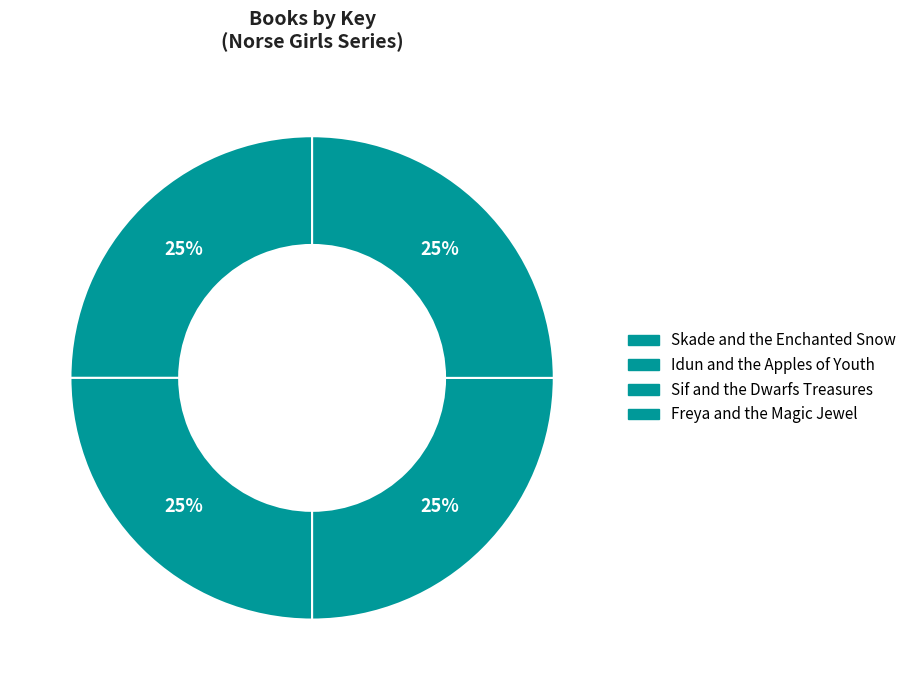

Which slice is the largest?

Skade and the Enchanted Snow